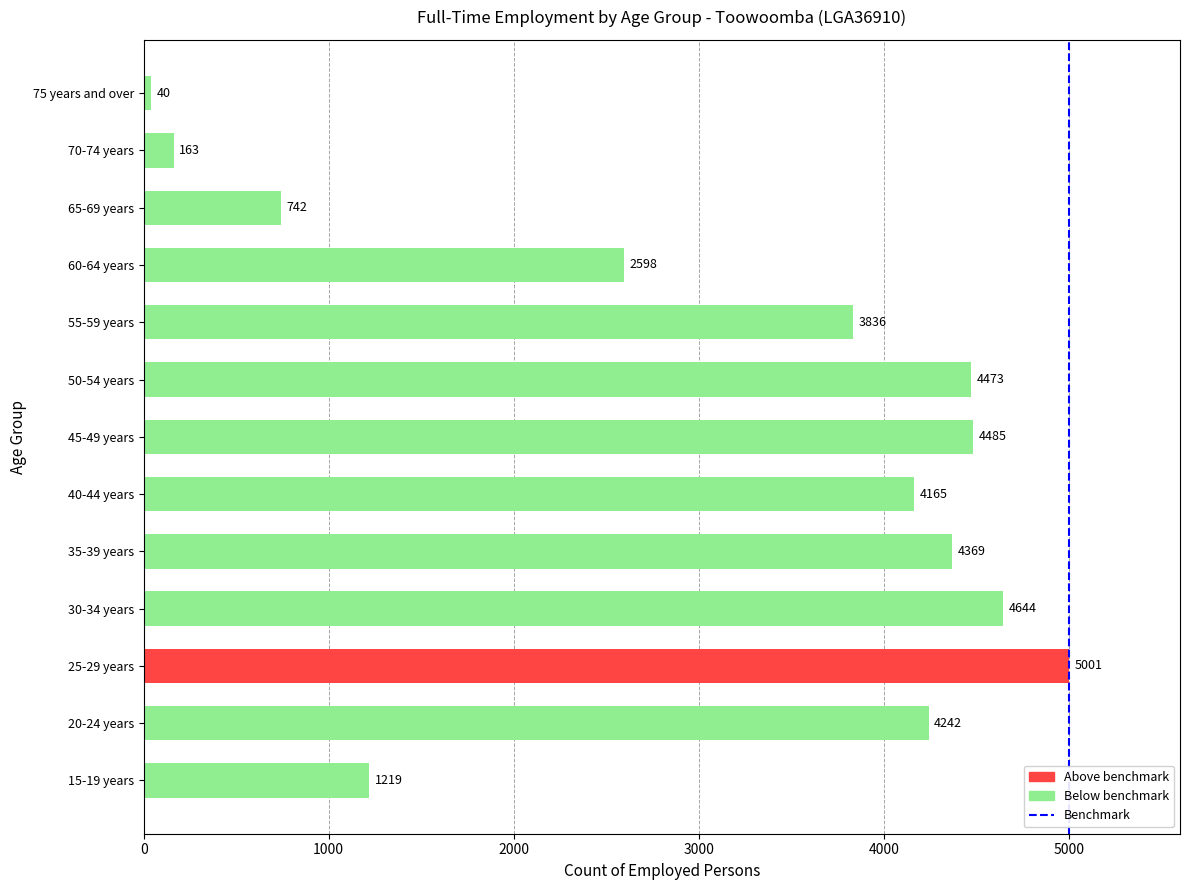

List the labels in order of value, smallest first.

75 years and over, 70-74 years, 65-69 years, 15-19 years, 60-64 years, 55-59 years, 40-44 years, 20-24 years, 35-39 years, 50-54 years, 45-49 years, 30-34 years, 25-29 years